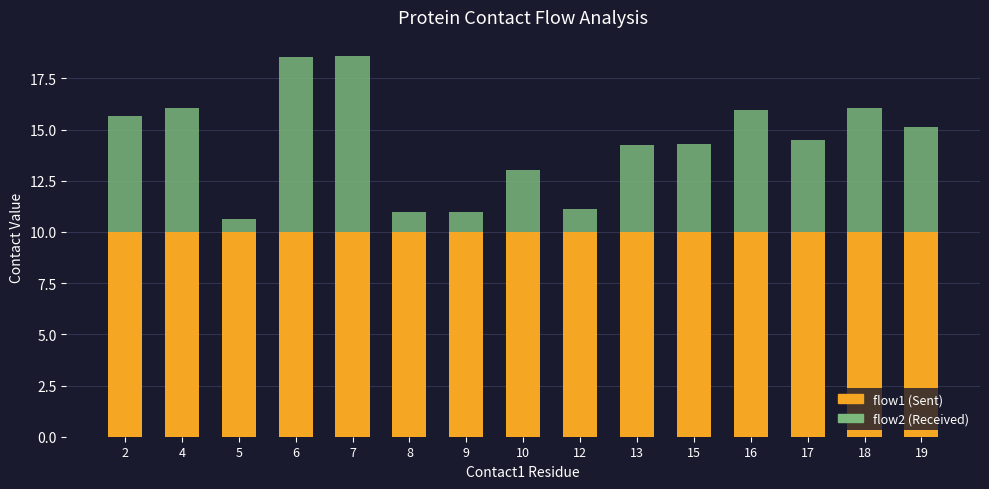

What is the total value across all series at 7?

18.6